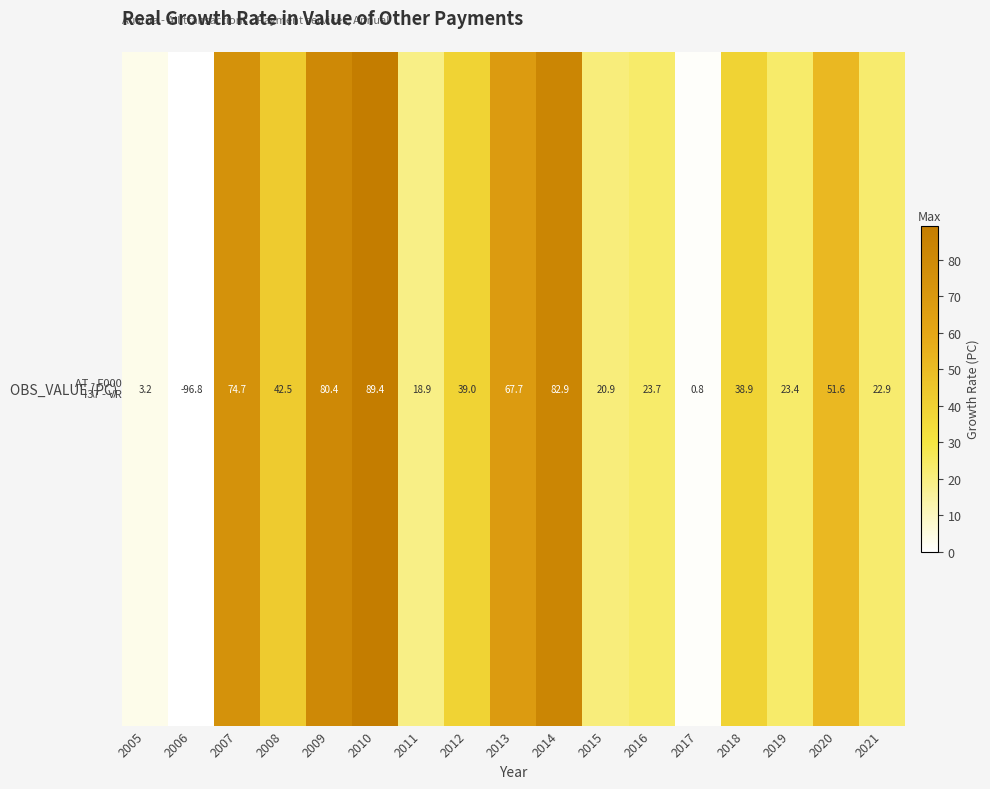

Between 2014 and 2012, which is larger?

2014